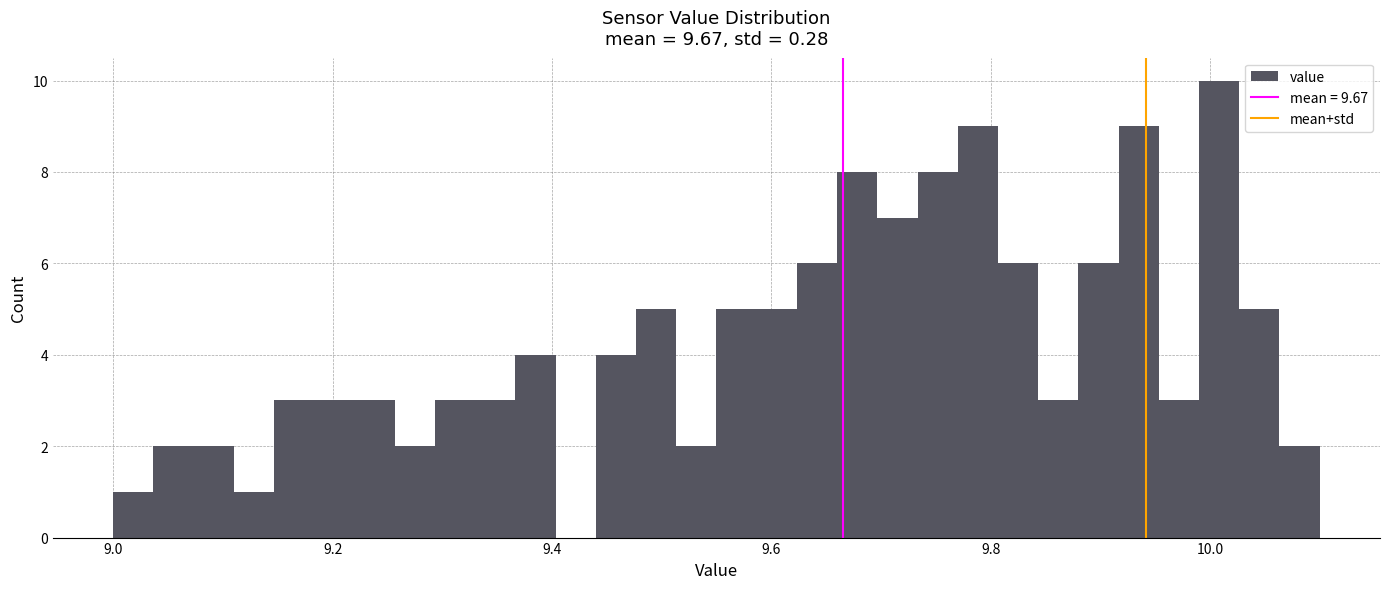

Read against the x-axis, roughly where is the centre of the tallest bar?

10.00